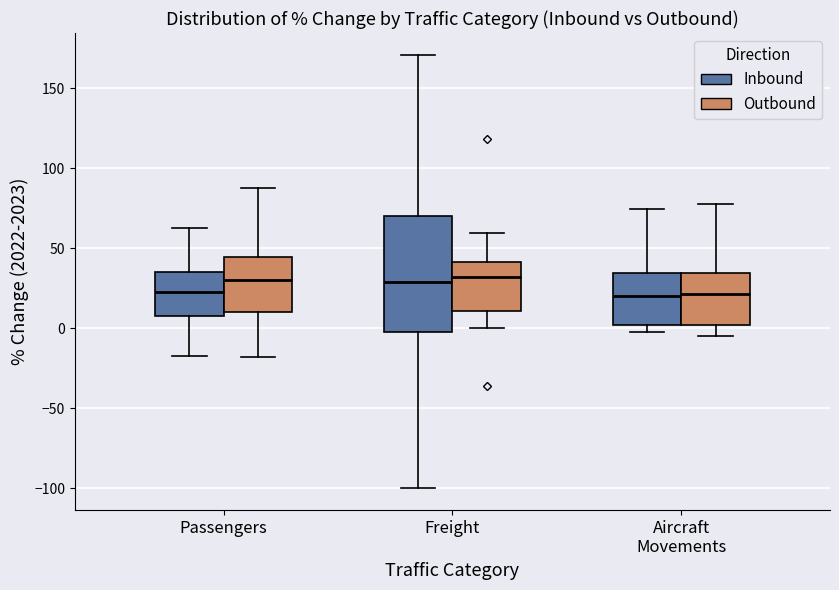

Reading left to right, read every box against the y-axis: the position of its median line, the range the box covers, and the ends of its whiskers. The values are not printed on the chart, so give them approximately, as read against the axis.

Passengers (Inbound): median 20, box 10 to 35, whiskers -15 to 65
Passengers (Outbound): median 30, box 10 to 45, whiskers -20 to 85
Freight (Inbound): median 30, box 0 to 70, whiskers -100 to 170
Freight (Outbound): median 30, box 10 to 40, whiskers 0 to 60
Aircraft Movements (Inbound): median 20, box 0 to 35, whiskers 0 (just below the box's lower edge) to 75
Aircraft Movements (Outbound): median 20, box 0 to 35, whiskers -5 to 80